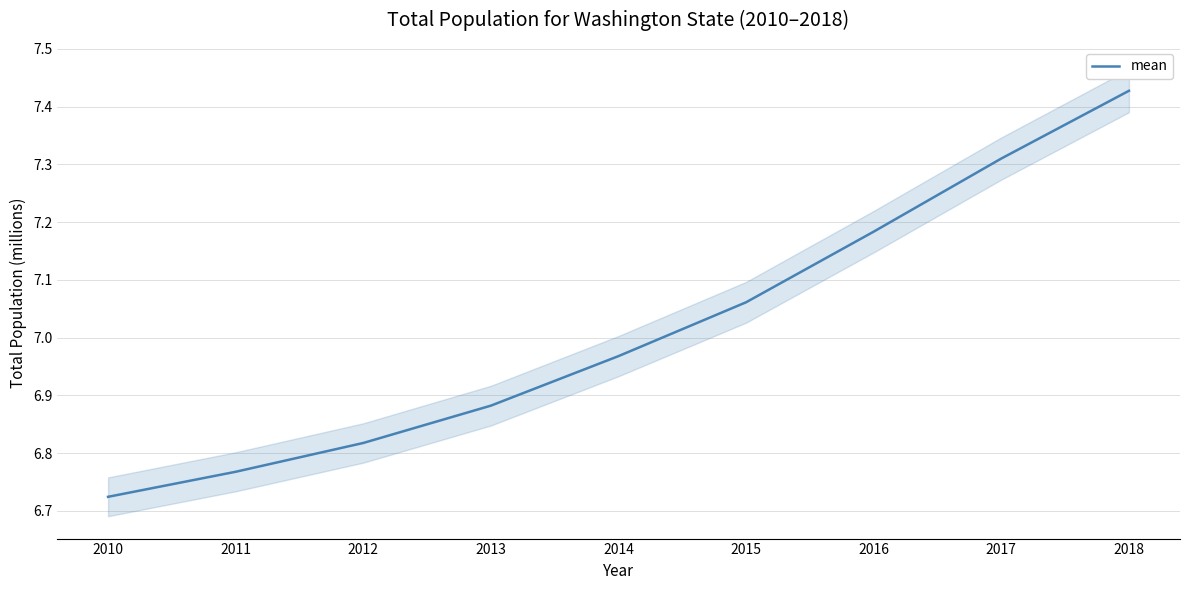

The chart shows a value of 7.2 at 2016. True or false?

True